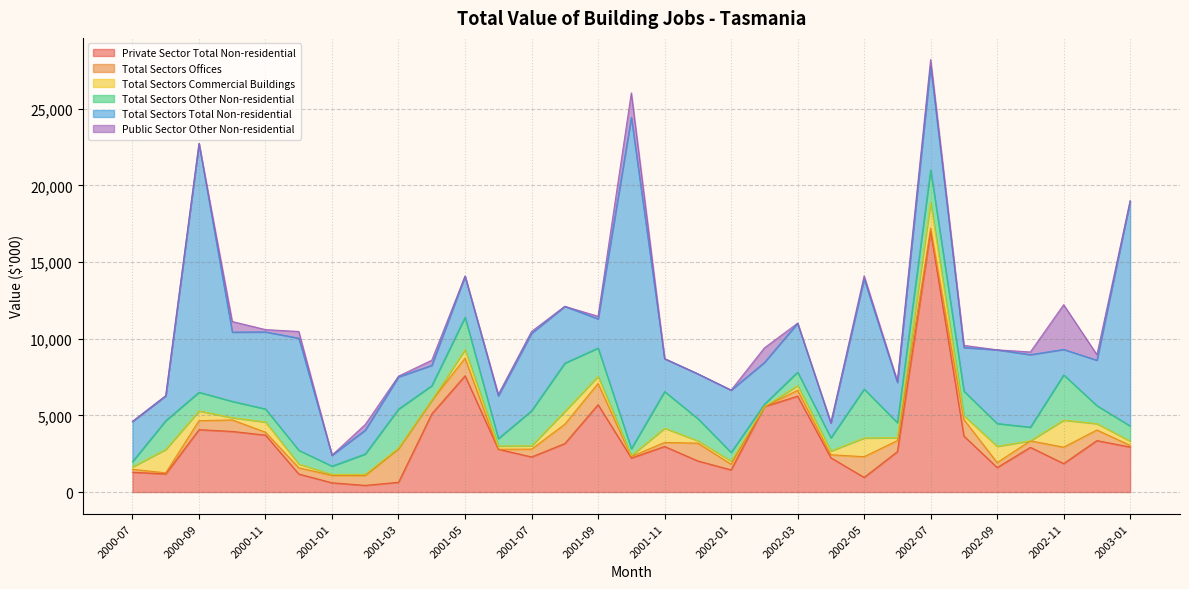

True or false: Total Sectors Total Non-residential has a value of 587 at 2002-11.

False